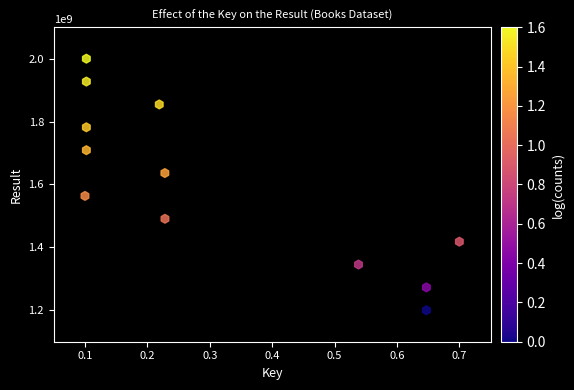

What is the average X value?

0.3